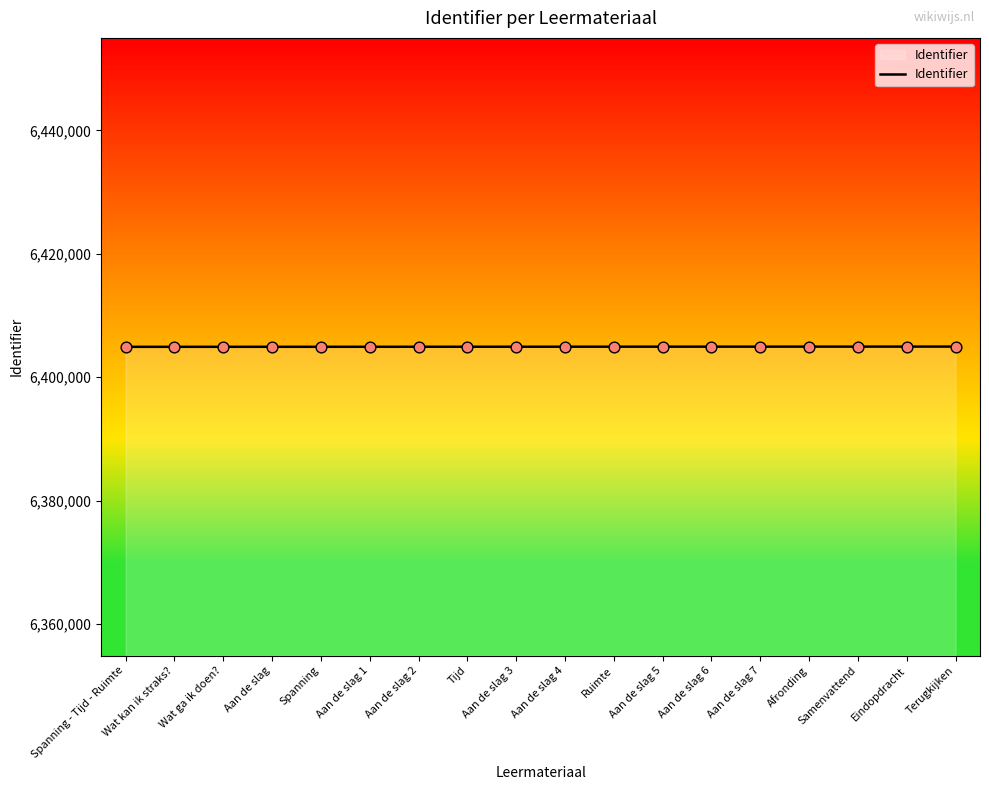

What is the ratio of the value at Aan de slag 4 to the value at Wat ga ik doen??

1.0